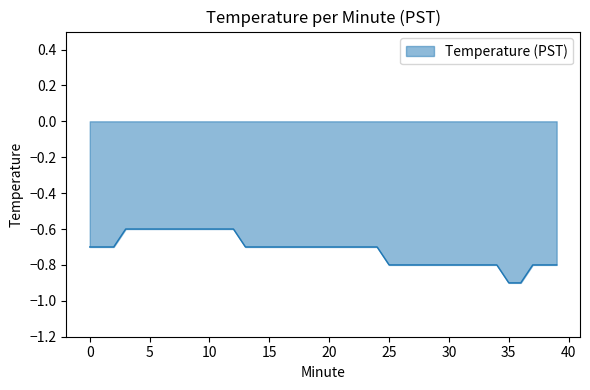

What is the difference between the maximum and minimum values?

0.3